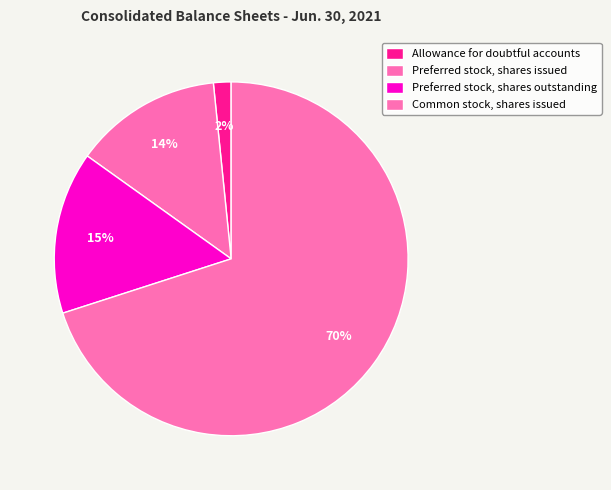

Which slice is the largest?

Common stock, shares issued